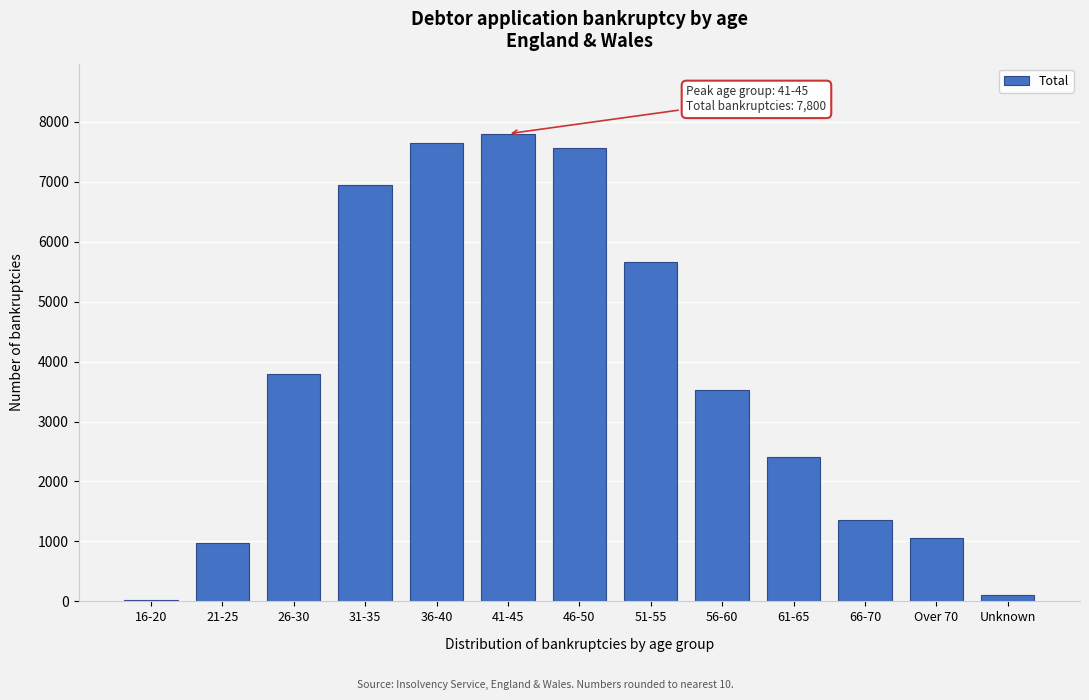

Reading left to right, list all the values displayed in this chart.

16-20=20	21-25=980	26-30=3790	31-35=6950	36-40=7650	41-45=7800	46-50=7570	51-55=5660	56-60=3520	61-65=2410	66-70=1350	Over 70=1060	Unknown=100